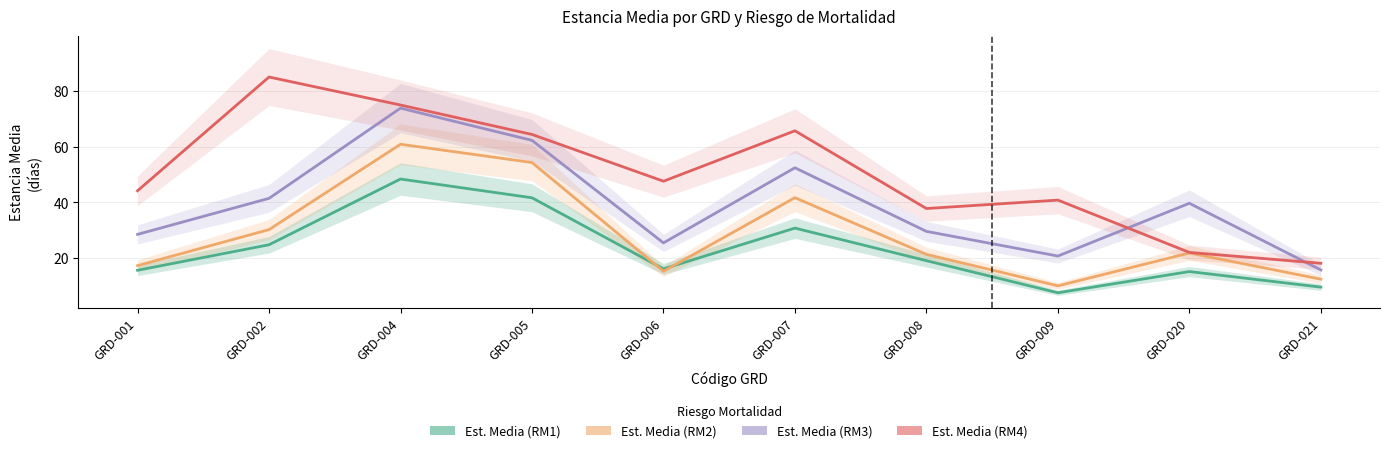

What are all the series names shown in the legend?

Est. Media (RM1), Est. Media (RM2), Est. Media (RM3), Est. Media (RM4)